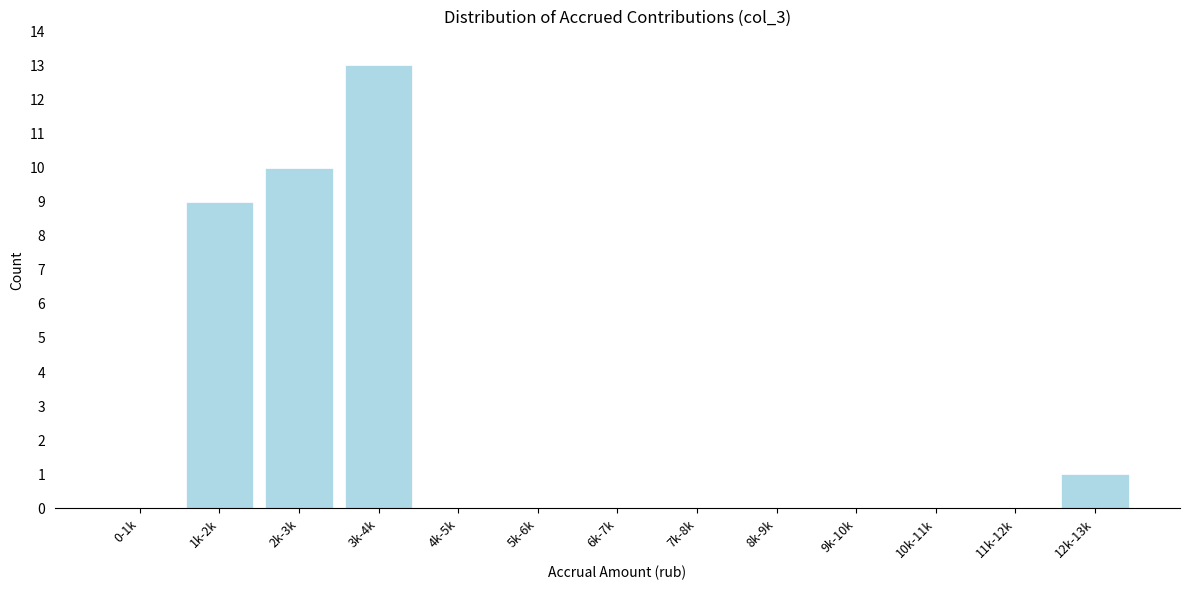

Reading left to right, extract all data points from this chart.

0-1k=0	1k-2k=9	2k-3k=10	3k-4k=13	4k-5k=0	5k-6k=0	6k-7k=0	7k-8k=0	8k-9k=0	9k-10k=0	10k-11k=0	11k-12k=0	12k-13k=1